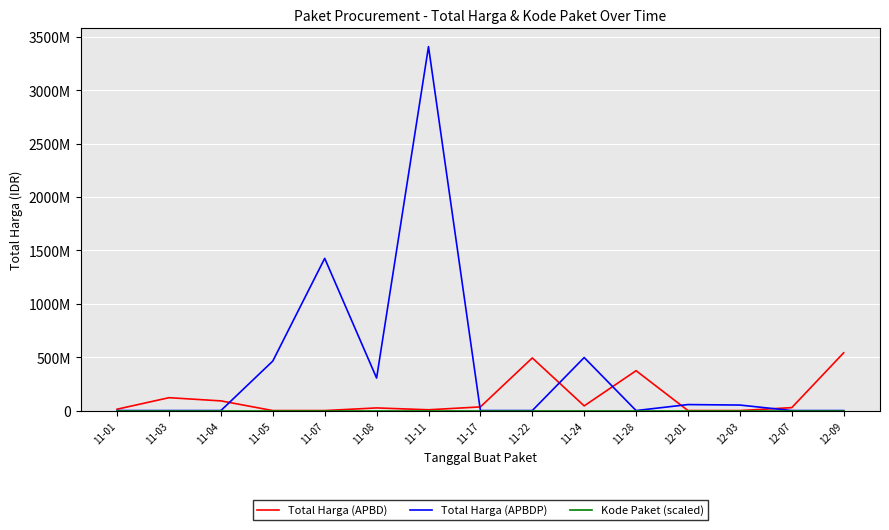

Does the chart display data point markers on the line(s)?

No